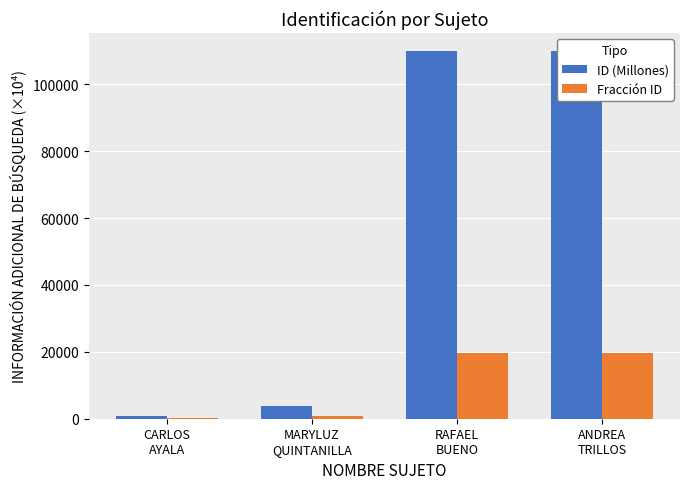

What is the label of the 1st bar from the right?

ANDREA
TRILLOS